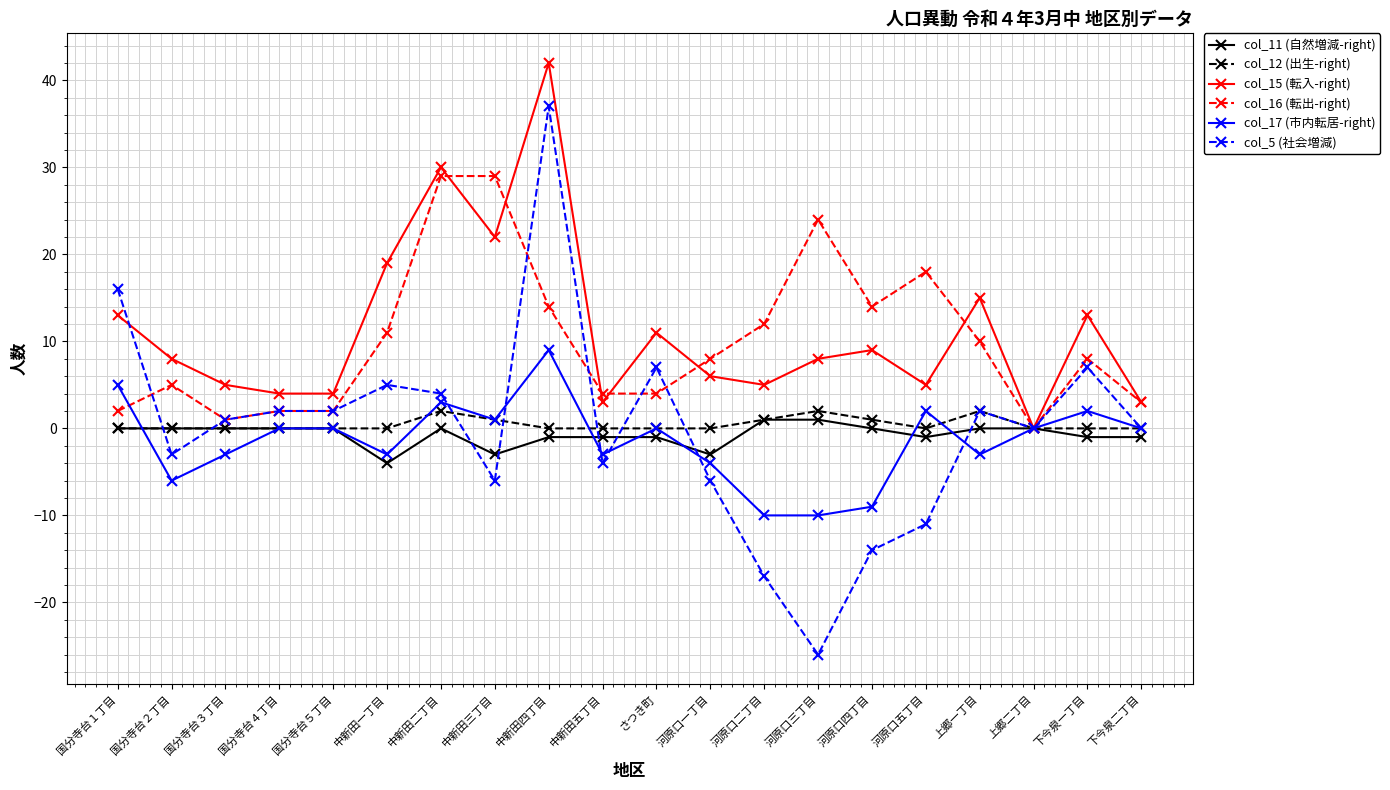

The col_11 (自然増減-right) series shows -3 at 河原口一丁目. True or false?

True